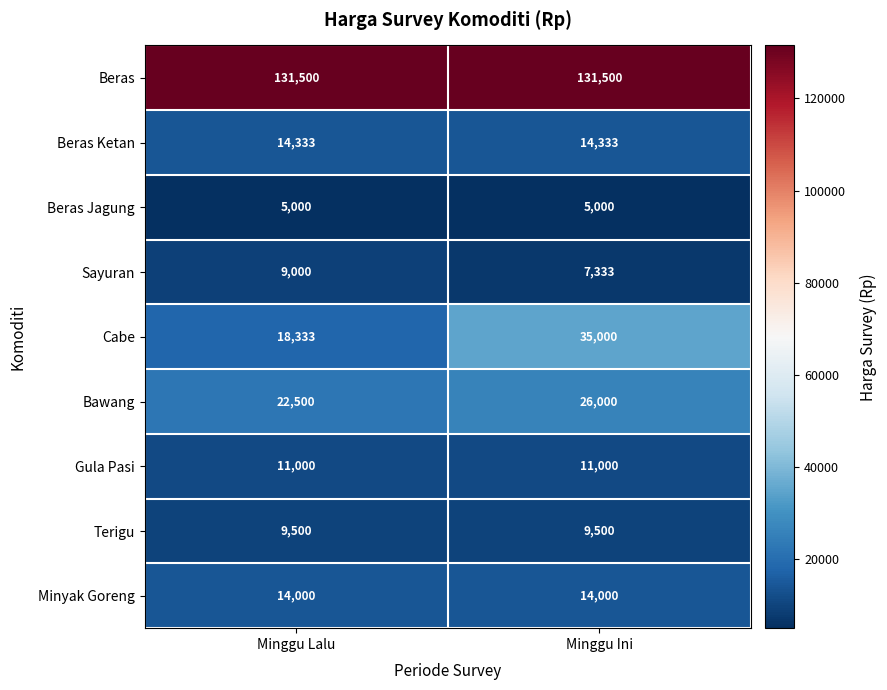

What is the sum of all Beras Jagung values?

10000